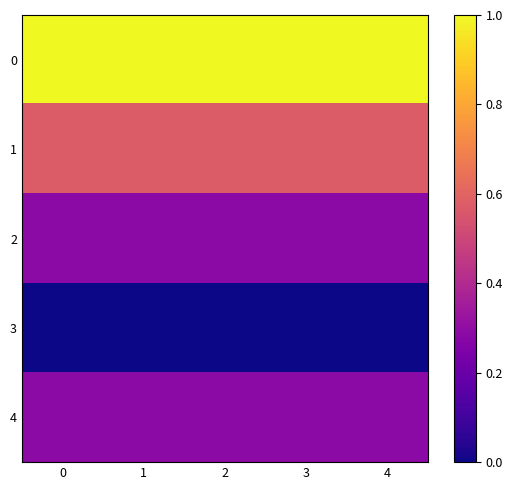

Between 1 and 3, which is larger?

1